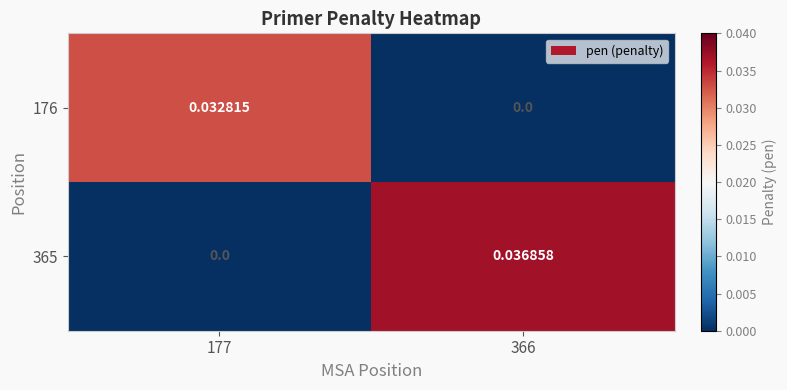

How many values in the 176 series exceed 0?

1